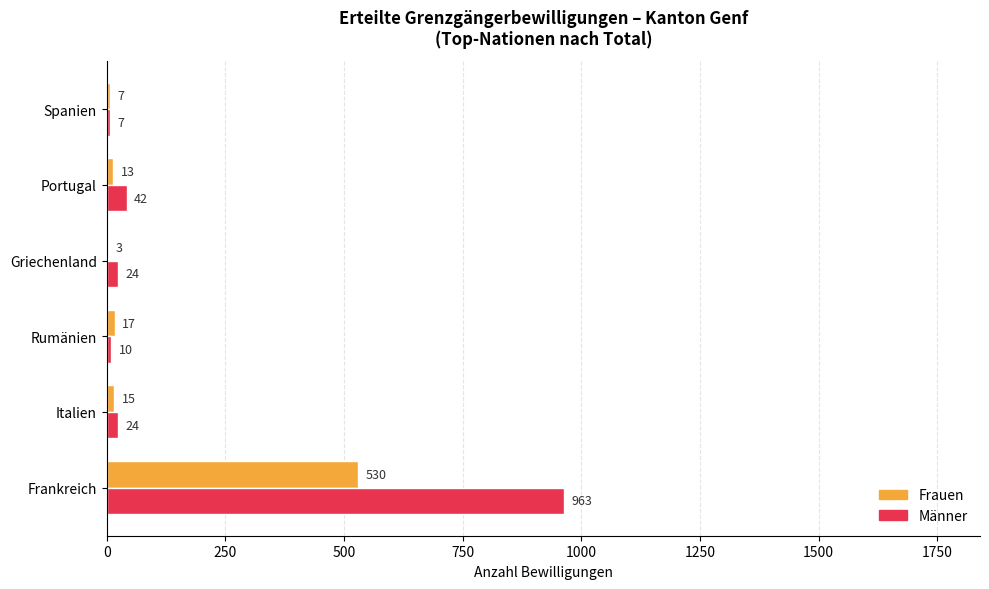

Between Italien and Portugal, which series saw the biggest shift?

Männer